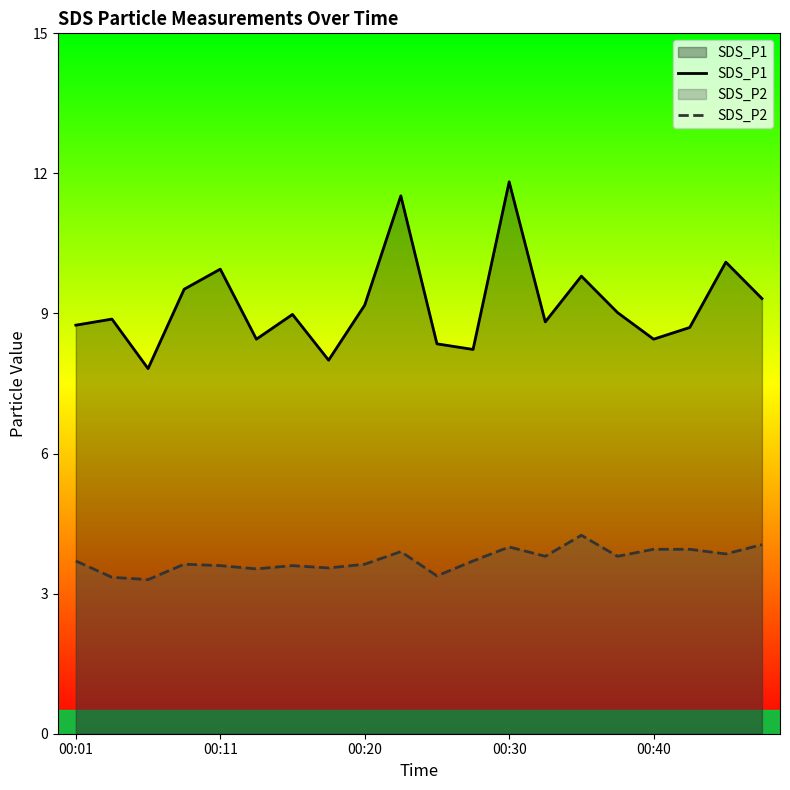

What is the difference between the highest and lowest values at 6?

5.4